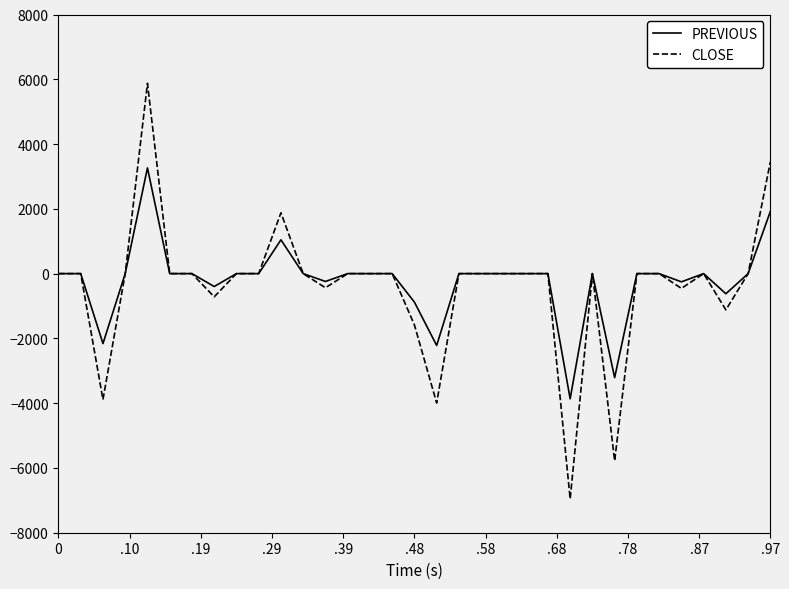

What is the difference between the maximum and minimum values in the CLOSE series?

12831.7